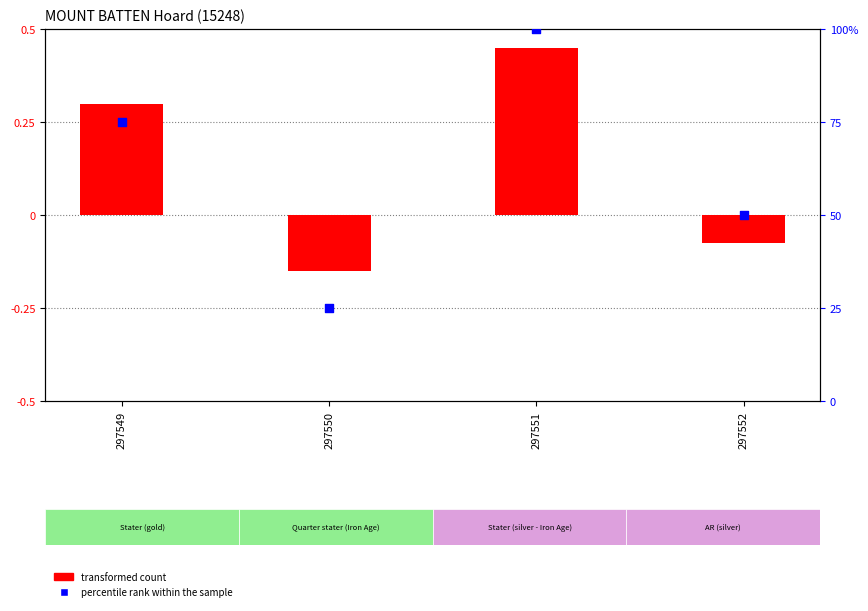

Which series has the largest total across all categories?

percentile rank within the sample